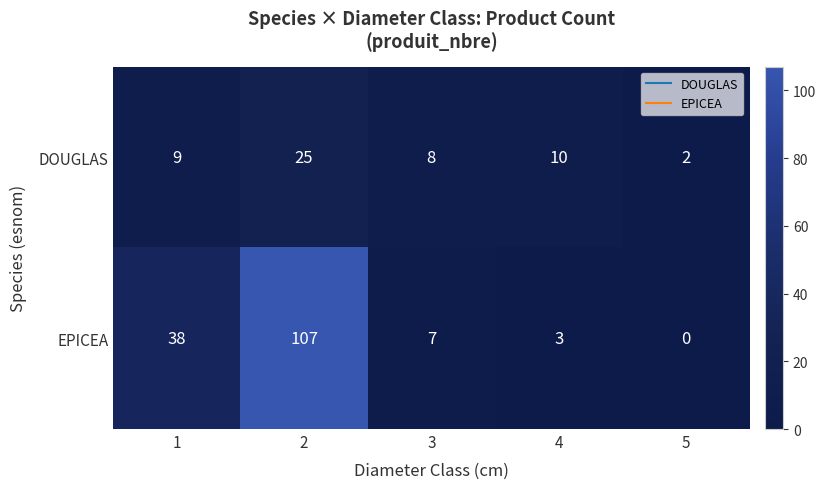

Is it true that EPICEA equals 2 at 3?

False